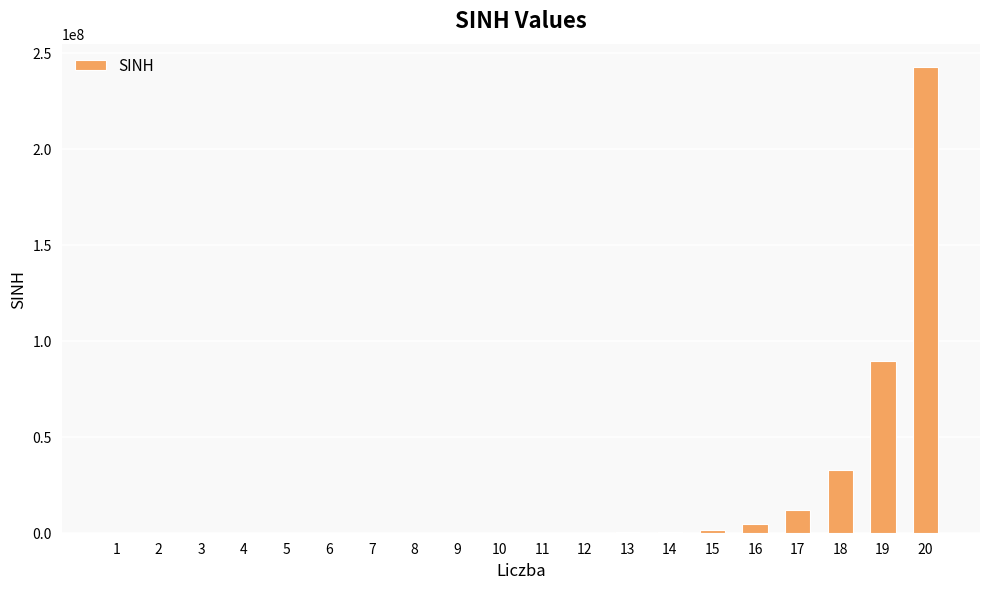

Is it true that the value at 20 is 242582597.7?

True